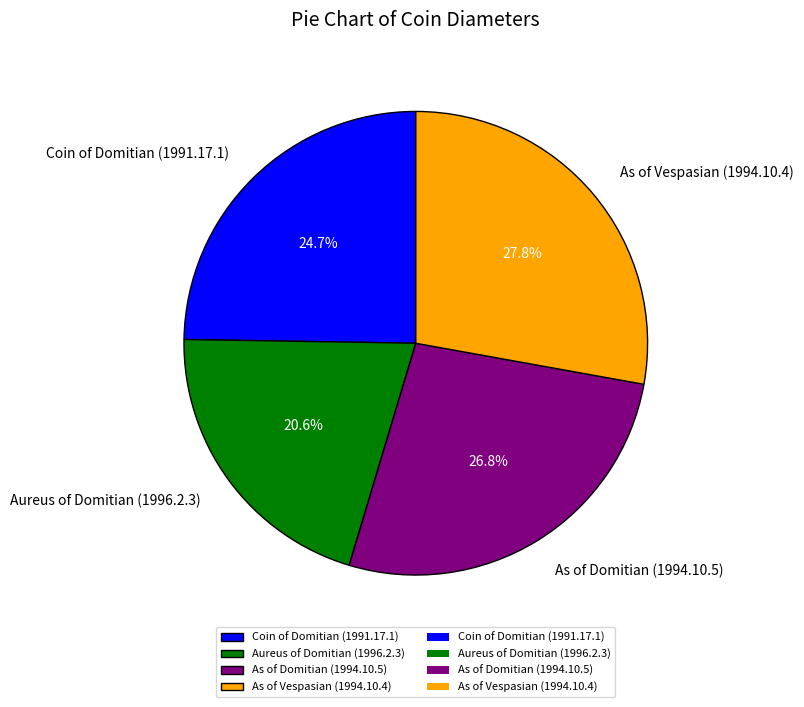

Do As of Vespasian (1994.10.4) and Aureus of Domitian (1996.2.3) together represent more than half of the pie?

No